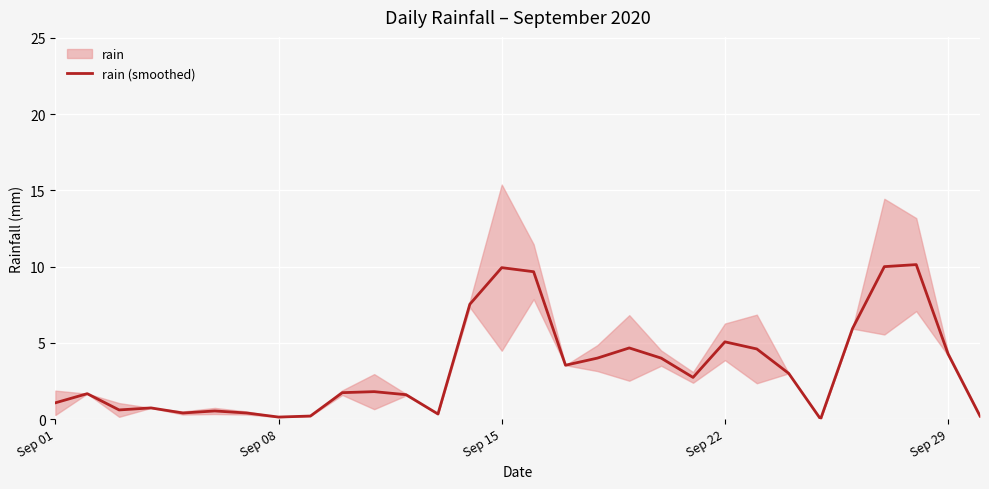

The rain (smoothed) series shows 1.0 at Sep 29. True or false?

False